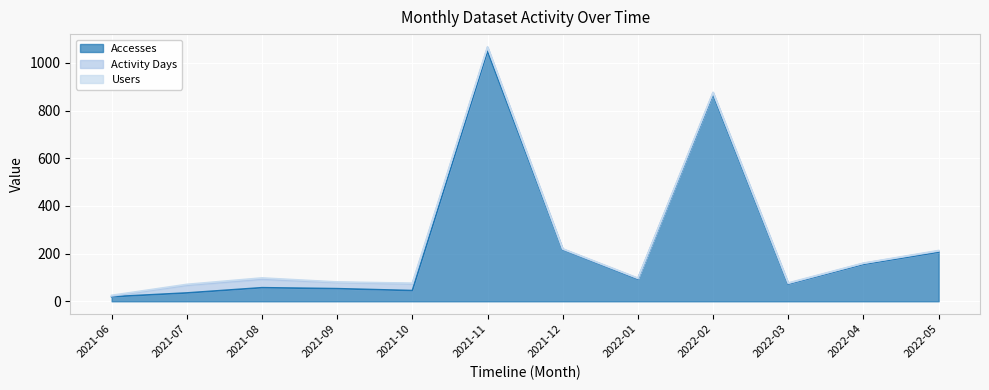

Rank the series at 2021-09 from lowest to highest value.

Users, Activity Days, Accesses